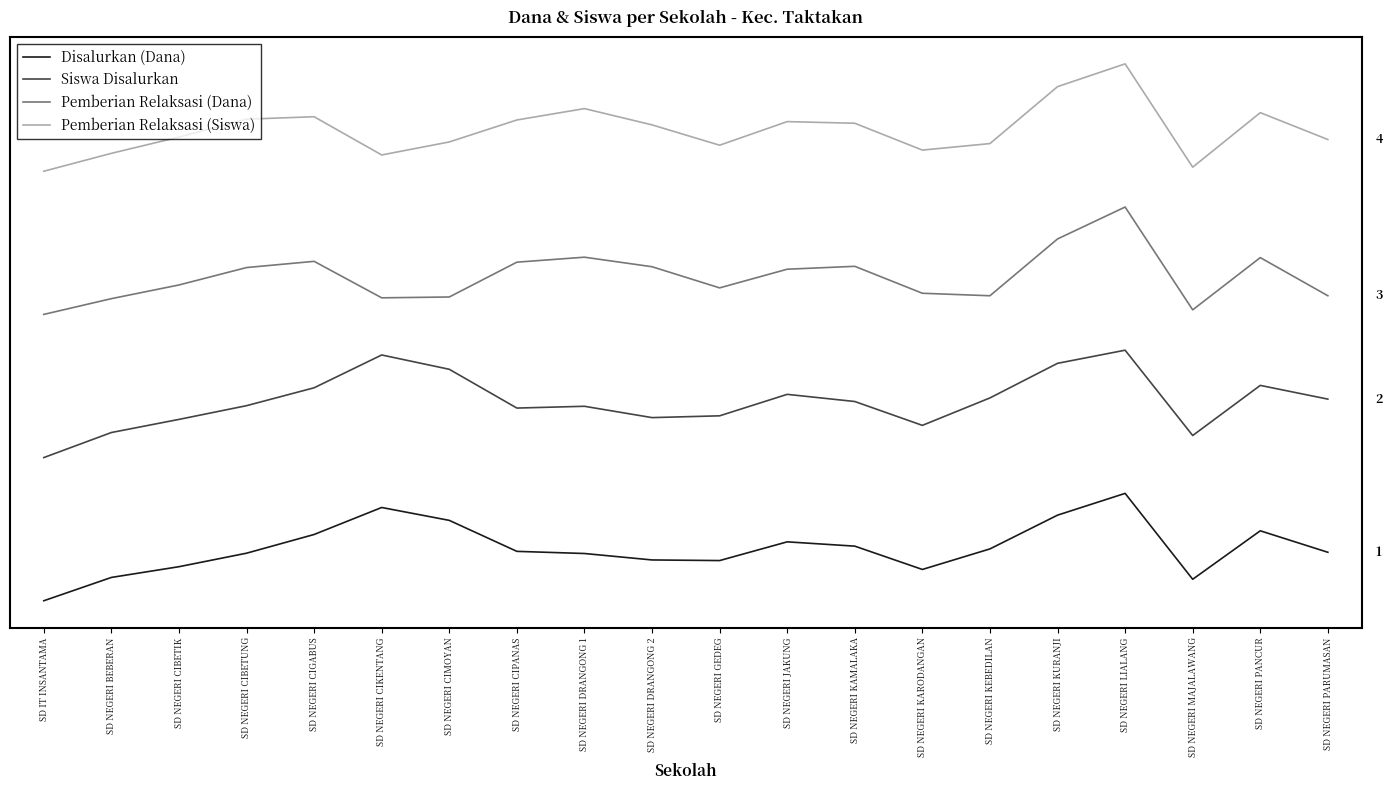

List the series in order of their peak value, highest first.

Pemberian Relaksasi (Siswa), Pemberian Relaksasi (Dana), Siswa Disalurkan, Disalurkan (Dana)